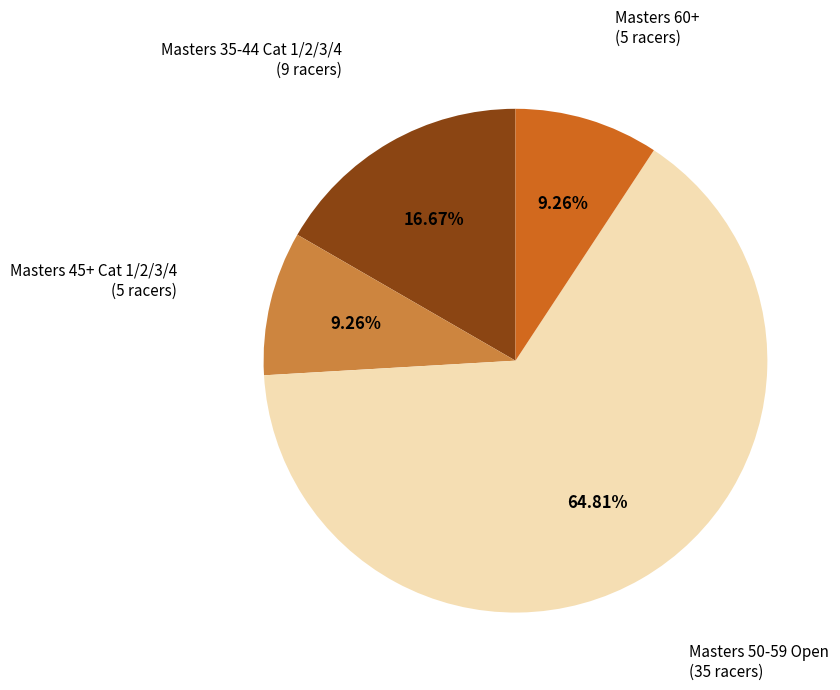

How many segments does this pie chart have?

4